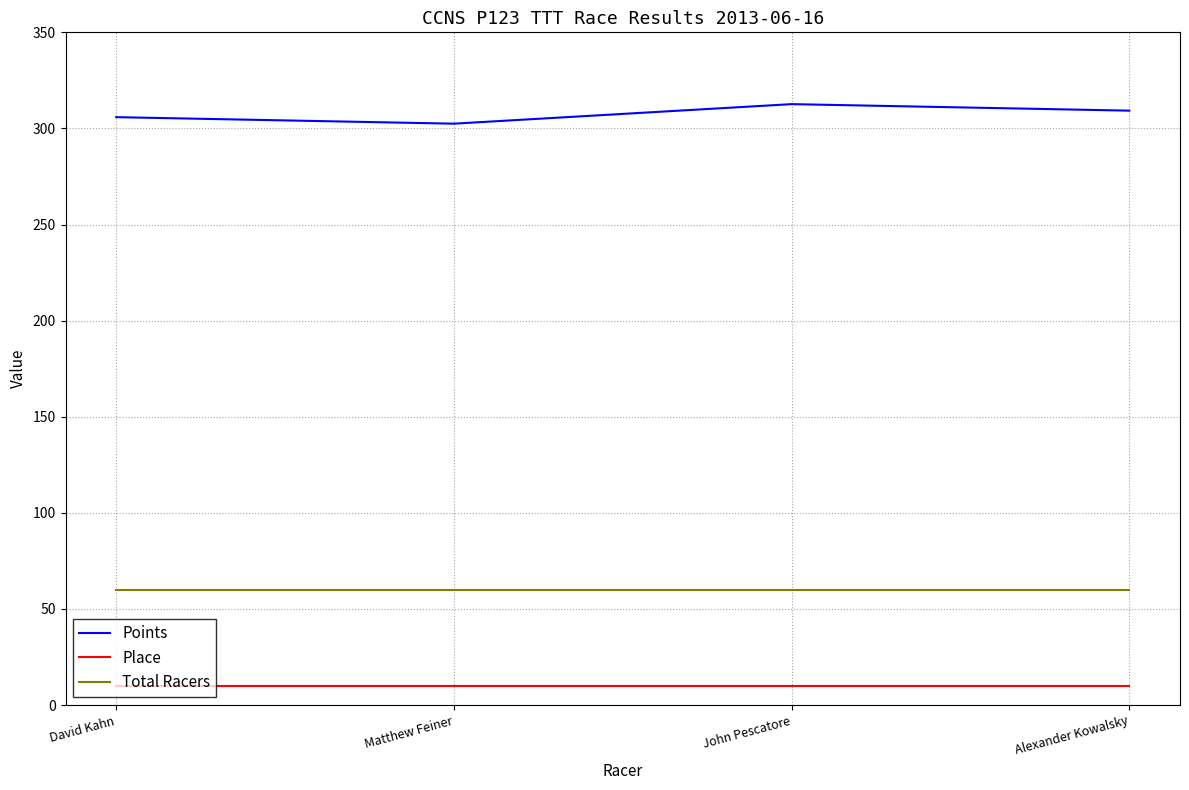

True or false: Points and Place cross at least once.

False